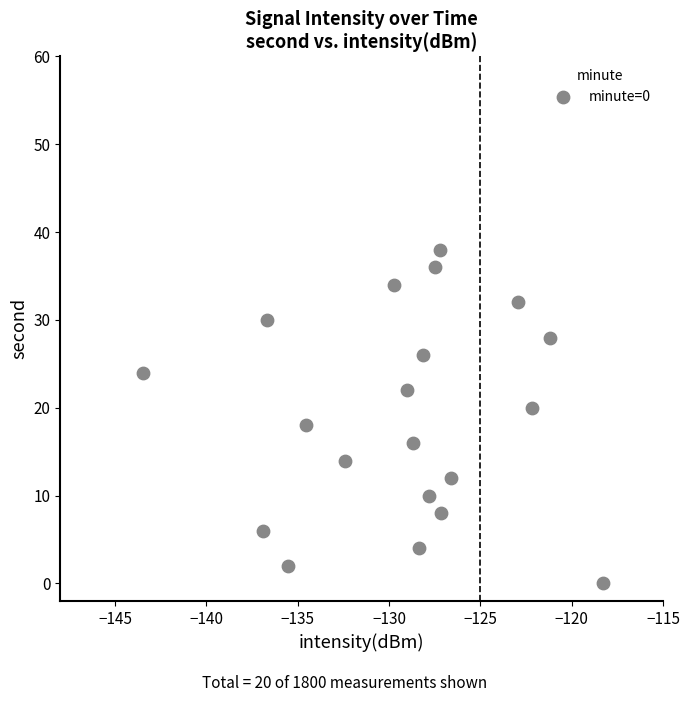

What is the range of Y values (max minus min)?

38